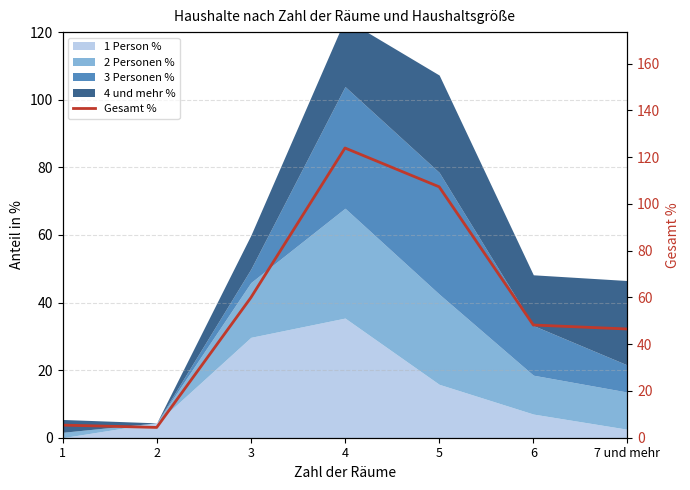

True or false: the data shows 46.5 at 7 und mehr.

True